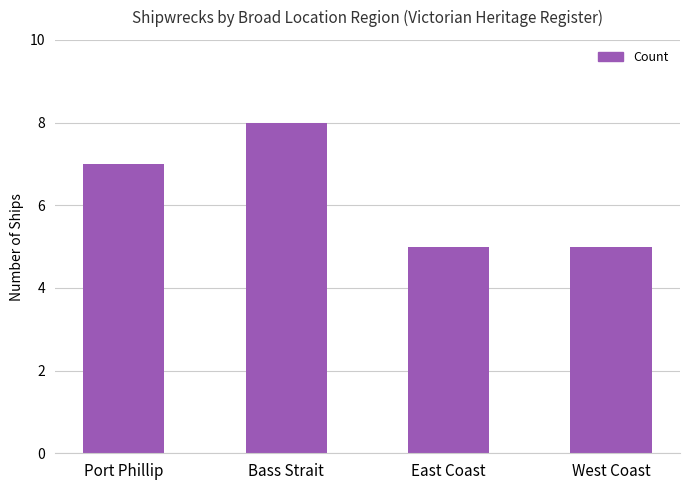

What is the difference between the maximum and minimum values?

3